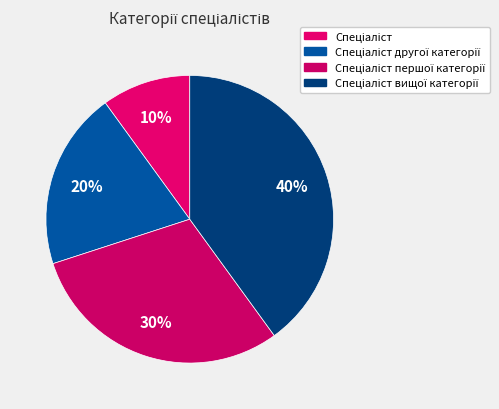

How many slices are in this pie chart?

4